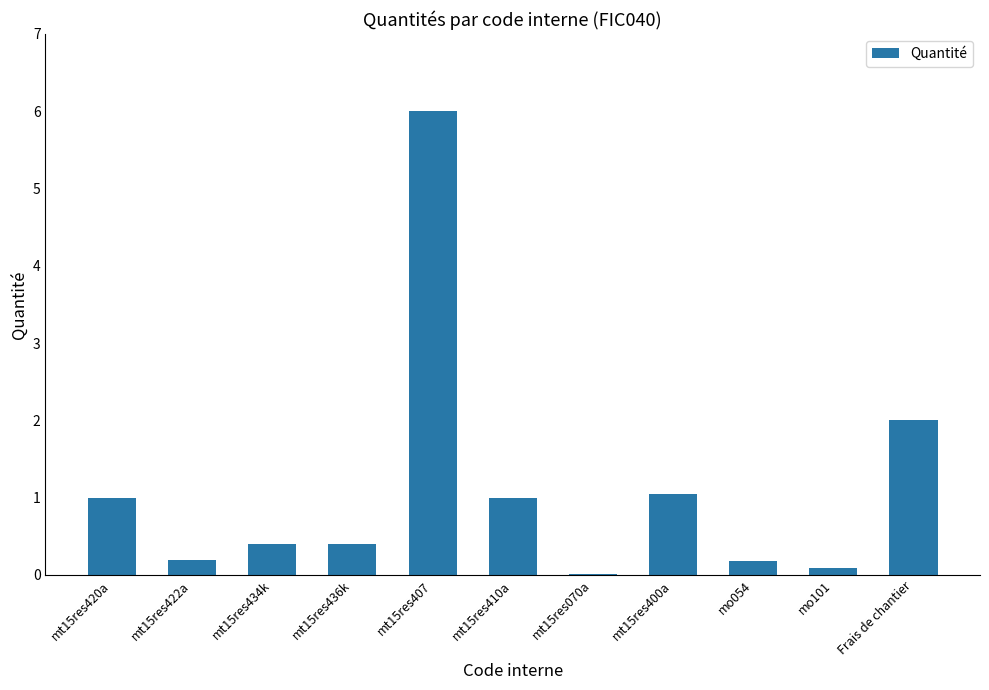

What value does the data have at mt15res434k?

0.4